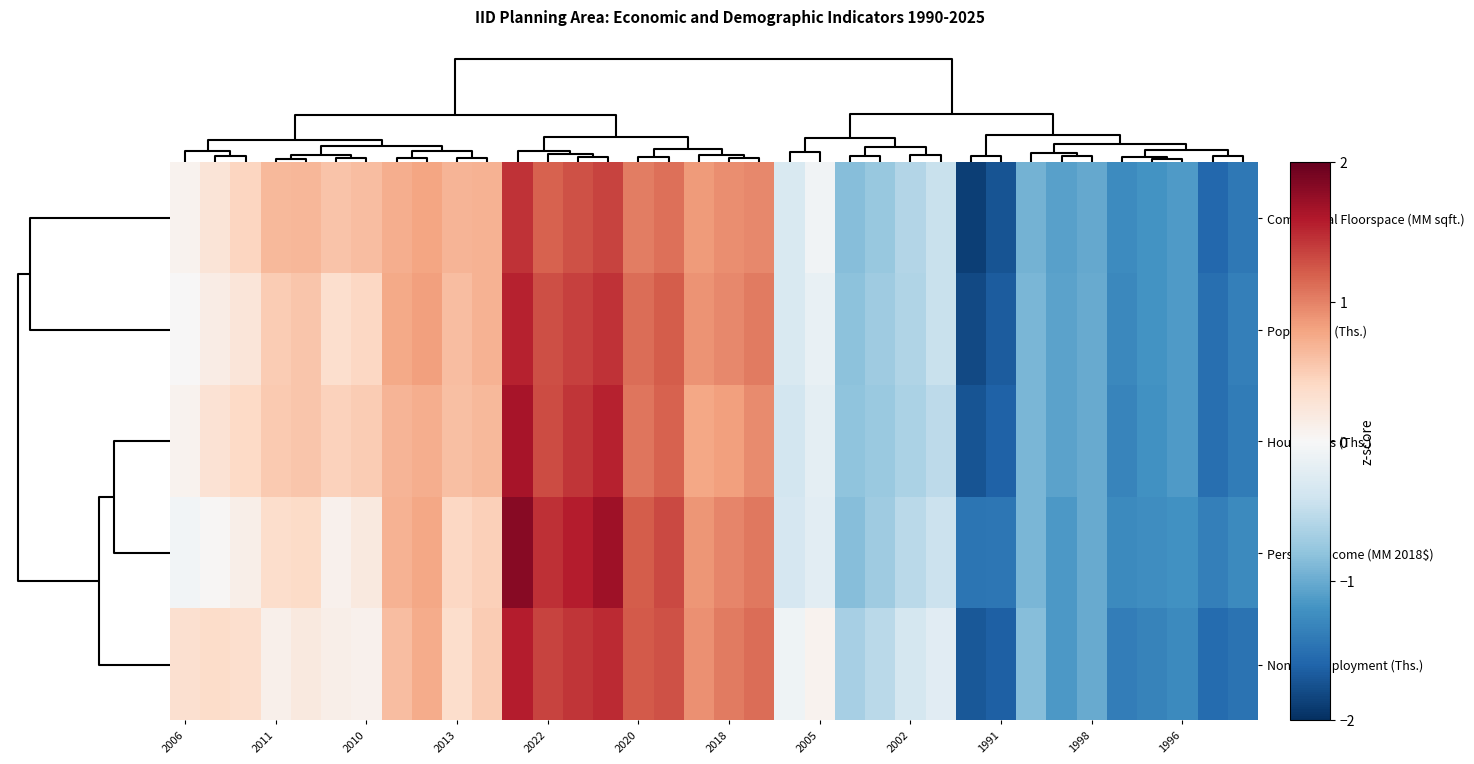

Reading right to left, what are all the values shown in this chart?

Commercial Floorspace (MM sqft.): -1.4	-1.6	-1.1	-1.2	-1.3	-1.0	-1.1	-1.0	-1.7	-1.9	-0.5	-0.6	-0.8	-0.9	-0.1	-0.3	1.0	0.9	0.8	1.1	1.0	1.4	1.3	1.2	1.4	0.7	0.7	0.8	0.7	0.6	0.6	0.7	0.7	0.4	0.3	0.1
Population (Ths.): -1.4	-1.5	-1.1	-1.2	-1.3	-1.0	-1.1	-0.9	-1.7	-1.8	-0.4	-0.6	-0.7	-0.8	-0.2	-0.3	1.0	1.0	0.9	1.2	1.1	1.5	1.4	1.3	1.5	0.7	0.6	0.8	0.8	0.4	0.3	0.6	0.5	0.2	0.2	0.0
Households (Ths.): -1.4	-1.5	-1.1	-1.2	-1.3	-1.0	-1.1	-0.9	-1.6	-1.7	-0.5	-0.6	-0.7	-0.8	-0.2	-0.4	0.9	0.8	0.8	1.2	1.1	1.5	1.4	1.3	1.6	0.6	0.6	0.7	0.7	0.5	0.5	0.6	0.5	0.4	0.3	0.1
Personal Income (MM 2018$): -1.3	-1.4	-1.2	-1.2	-1.3	-1.0	-1.1	-0.9	-1.4	-1.5	-0.4	-0.5	-0.7	-0.9	-0.2	-0.3	1.0	1.0	0.9	1.3	1.2	1.7	1.6	1.5	1.8	0.5	0.4	0.8	0.7	0.2	0.1	0.4	0.4	0.1	0.0	-0.1
Non-Ag Employment (Ths.): -1.5	-1.5	-1.3	-1.3	-1.4	-1.0	-1.1	-0.9	-1.6	-1.7	-0.2	-0.4	-0.5	-0.7	0.1	-0.1	1.1	1.0	0.9	1.3	1.2	1.5	1.4	1.4	1.6	0.5	0.3	0.7	0.6	0.1	0.1	0.2	0.1	0.3	0.4	0.3